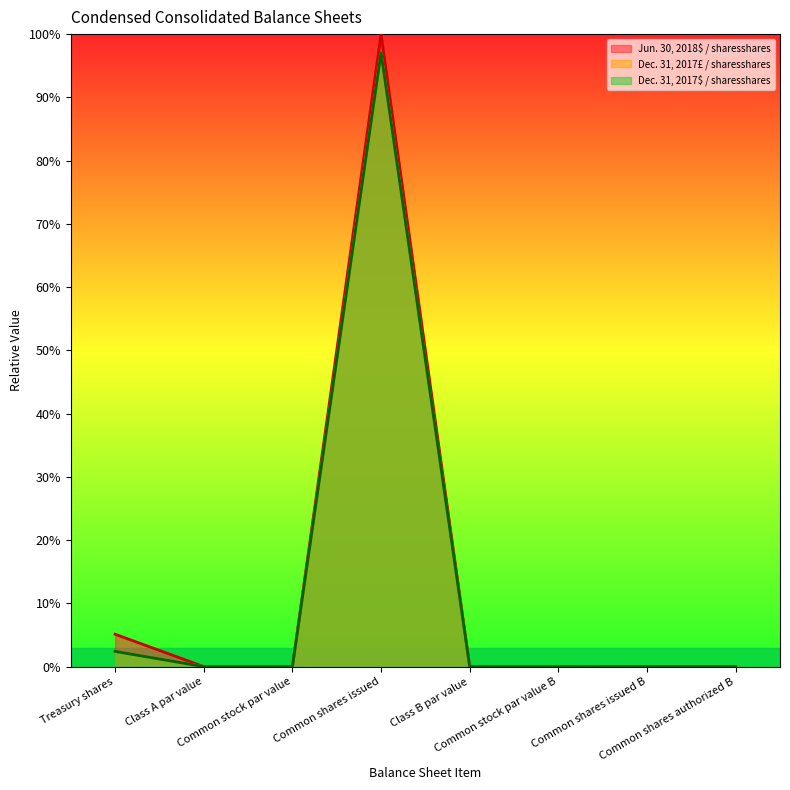

Which has a higher value, Treasury shares or Common shares issued B?

Treasury shares